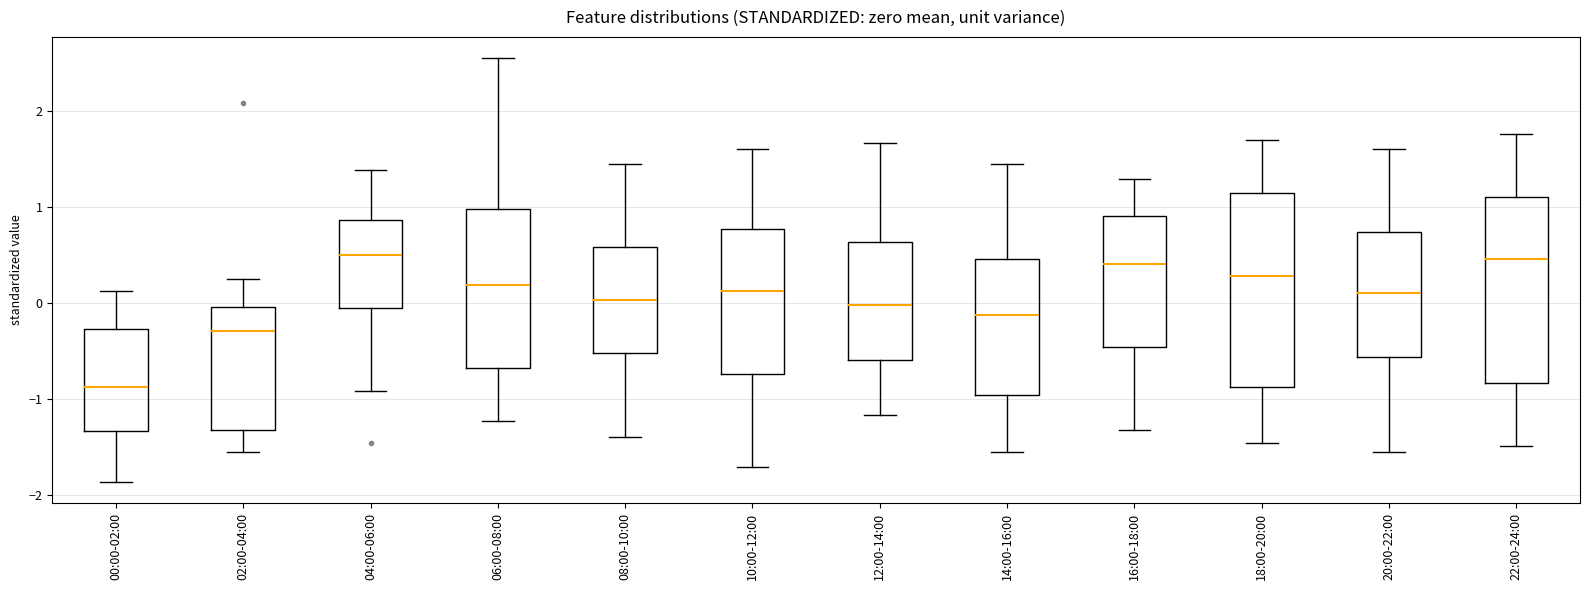

Reading left to right, transcribe this box plot: for each box, give where its median line is, the range the box spans, and where its two whiskers end, as read against the y-axis. The values are not printed on the chart, so give them approximately, as read against the axis.

00:00-02:00: median -0.9, box -1.3 to -0.3, whiskers -1.9 to 0.1
02:00-04:00: median -0.3, box -1.3 to 0.0, whiskers -1.6 to 0.2
04:00-06:00: median 0.5, box -0.1 to 0.9, whiskers -0.9 to 1.4
06:00-08:00: median 0.2, box -0.7 to 1.0, whiskers -1.2 to 2.6
08:00-10:00: median 0.0, box -0.5 to 0.6, whiskers -1.4 to 1.4
10:00-12:00: median 0.1, box -0.7 to 0.8, whiskers -1.7 to 1.6
12:00-14:00: median 0.0, box -0.6 to 0.6, whiskers -1.2 to 1.7
14:00-16:00: median -0.1, box -1.0 to 0.5, whiskers -1.6 to 1.4
16:00-18:00: median 0.4, box -0.5 to 0.9, whiskers -1.3 to 1.3
18:00-20:00: median 0.3, box -0.9 to 1.1, whiskers -1.5 to 1.7
20:00-22:00: median 0.1, box -0.6 to 0.7, whiskers -1.6 to 1.6
22:00-24:00: median 0.5, box -0.8 to 1.1, whiskers -1.5 to 1.8